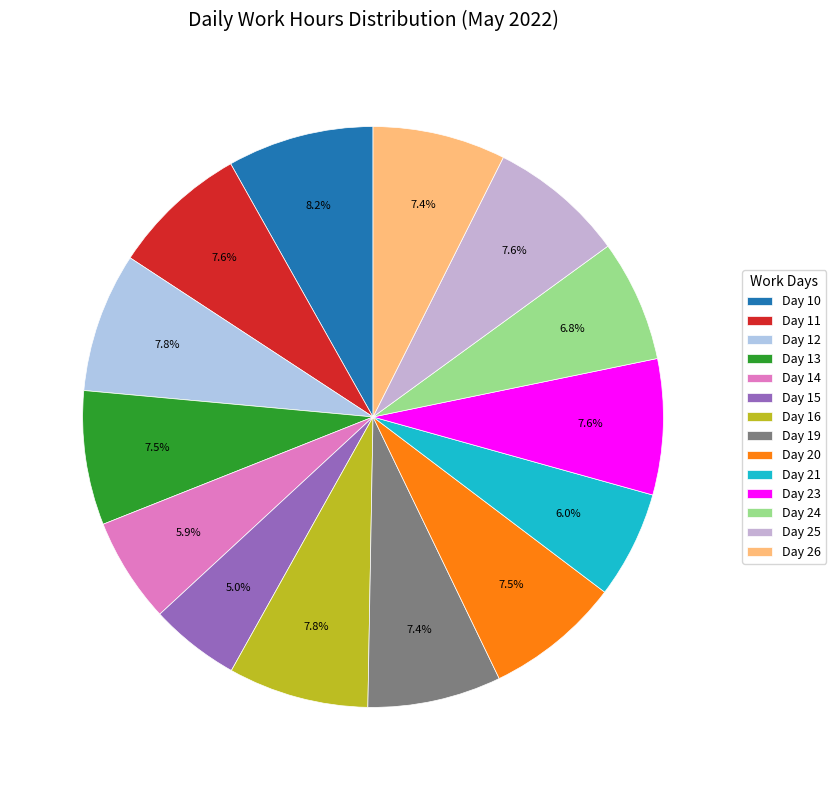

To the nearest percent, what is the average slice percentage?

7%